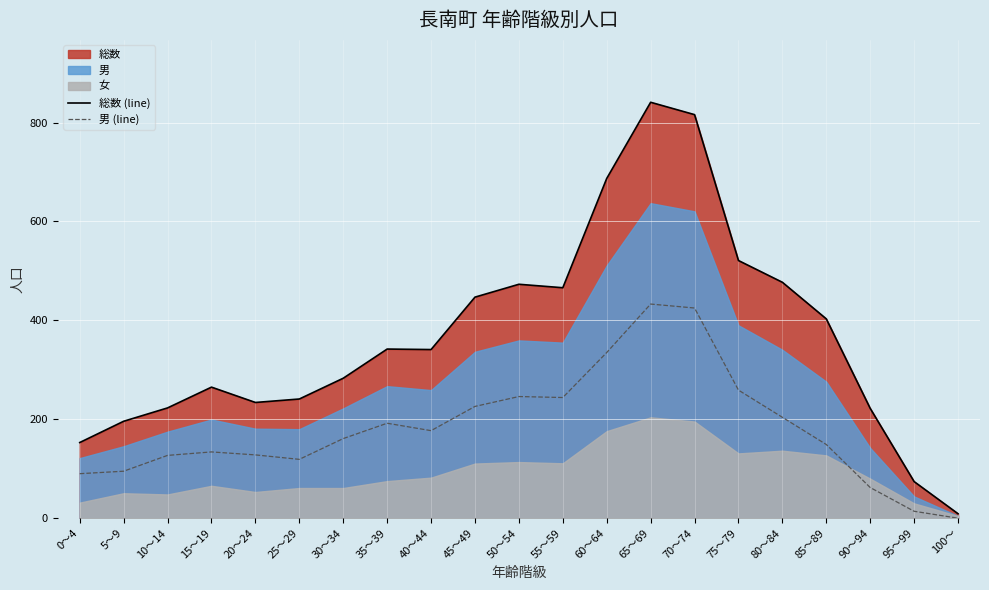

What is the highest value of the 総数 (line) series?

841